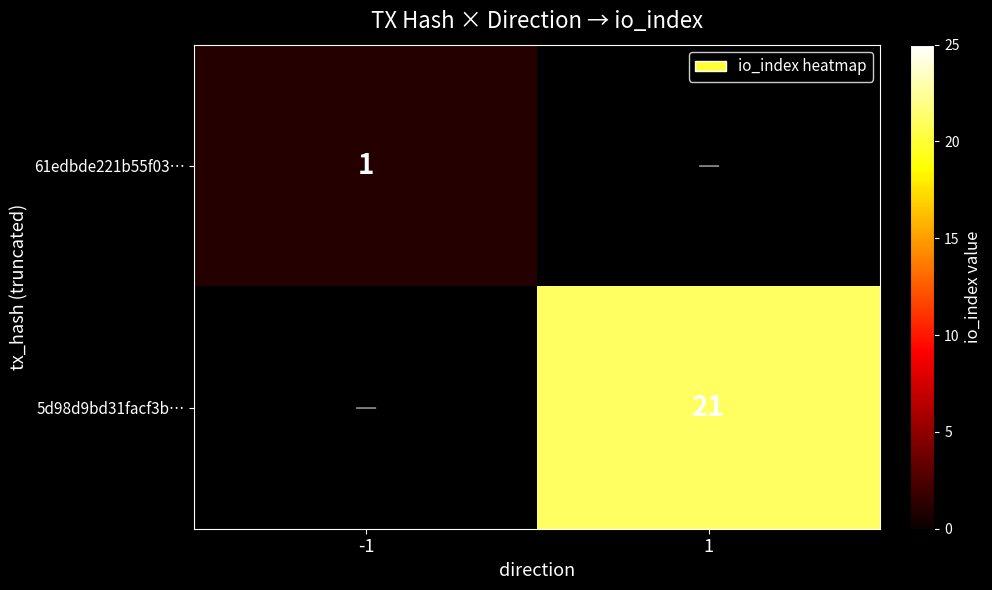

Count the number of categories in the chart.

2